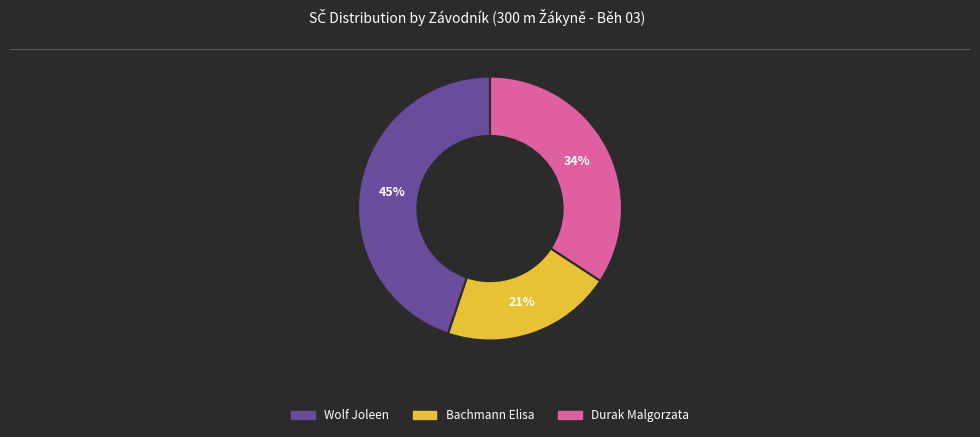

Is there a majority slice in this chart?

No